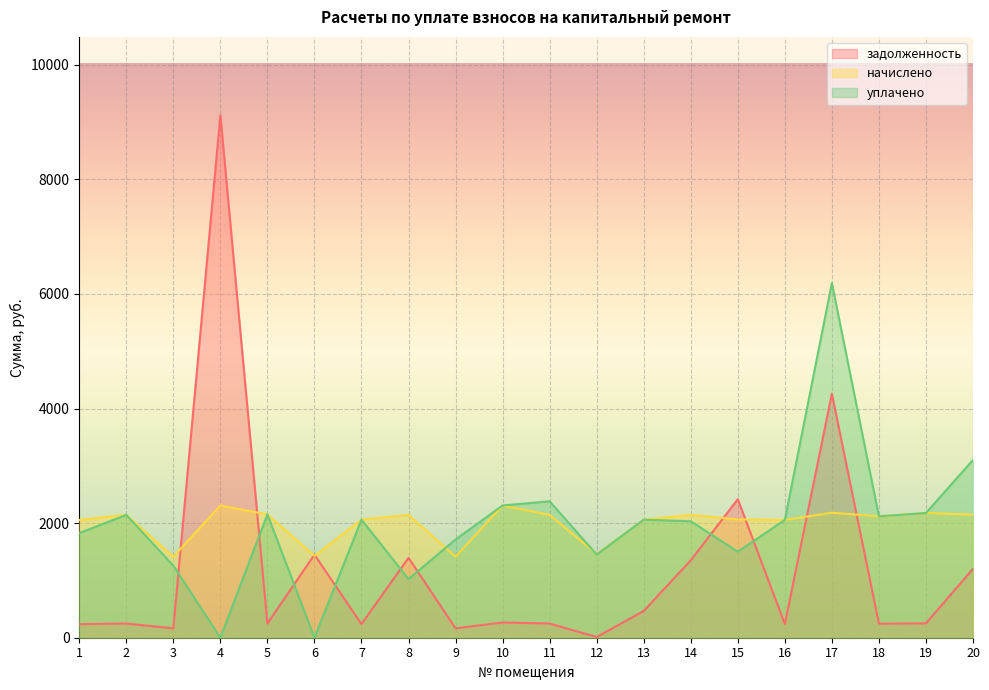

What is the difference between the second highest and second lowest values in the уплачено series?

3102.8